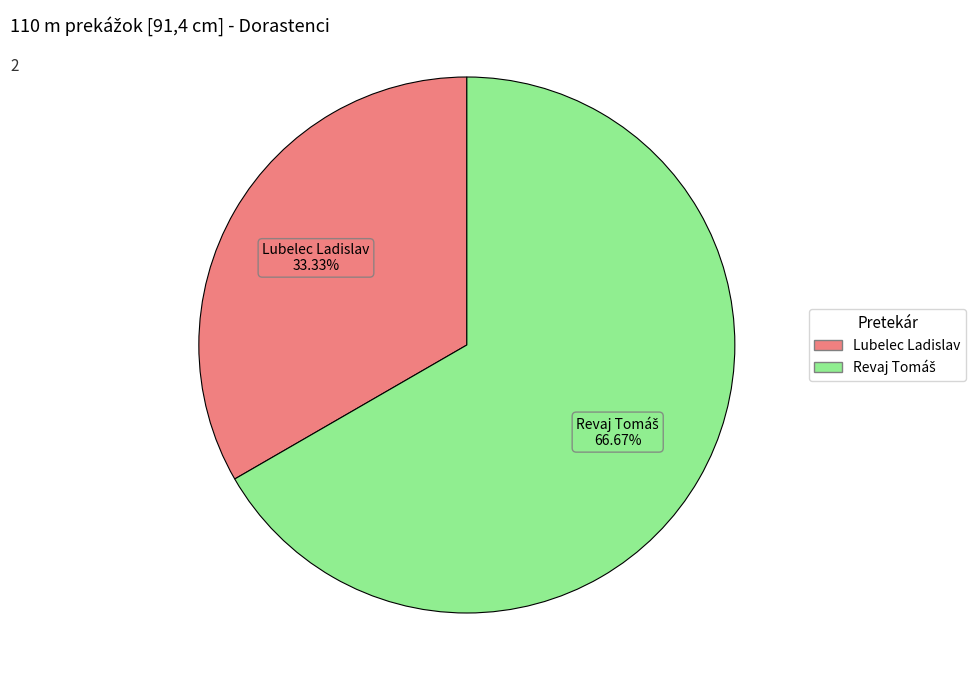

Which category has the smallest portion of the pie?

Lubelec Ladislav